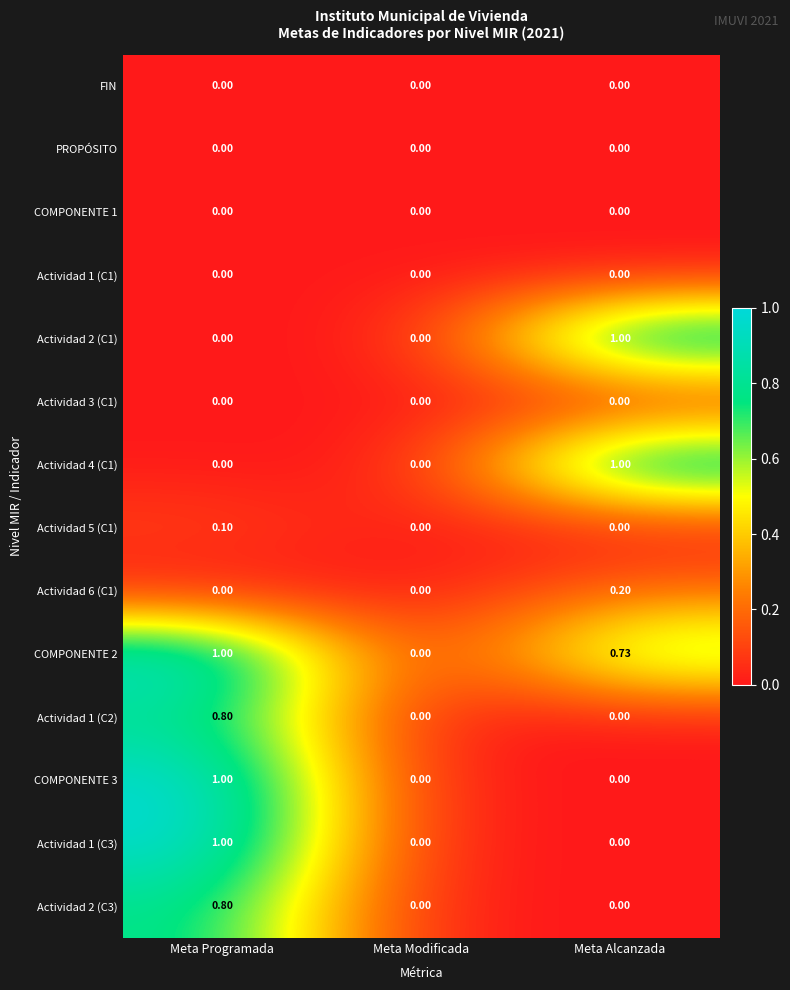

At which category is the sum across all series the highest?

Meta Programada